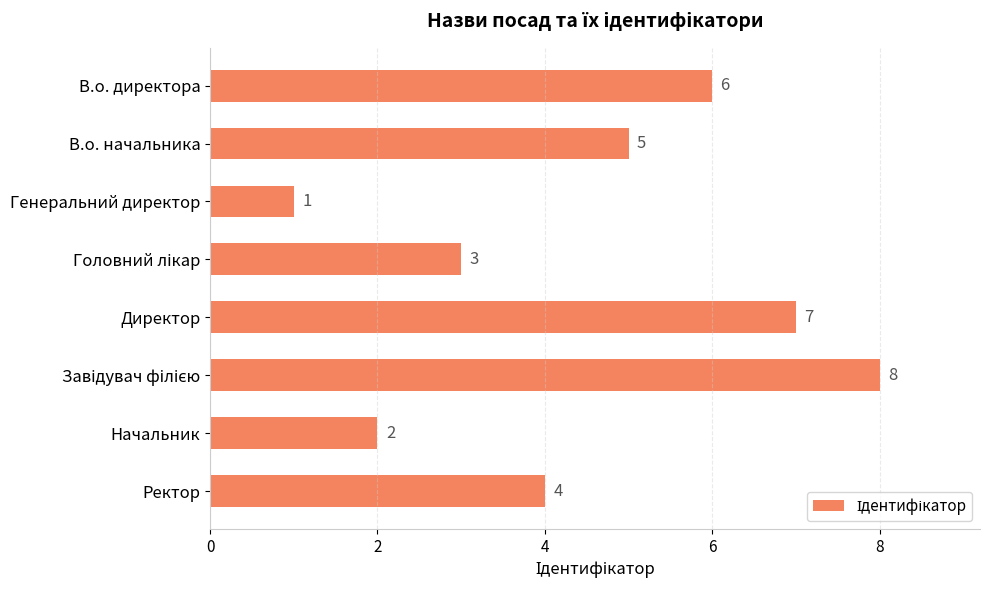

What is the change in value from В.о. директора to Генеральний директор?

-5